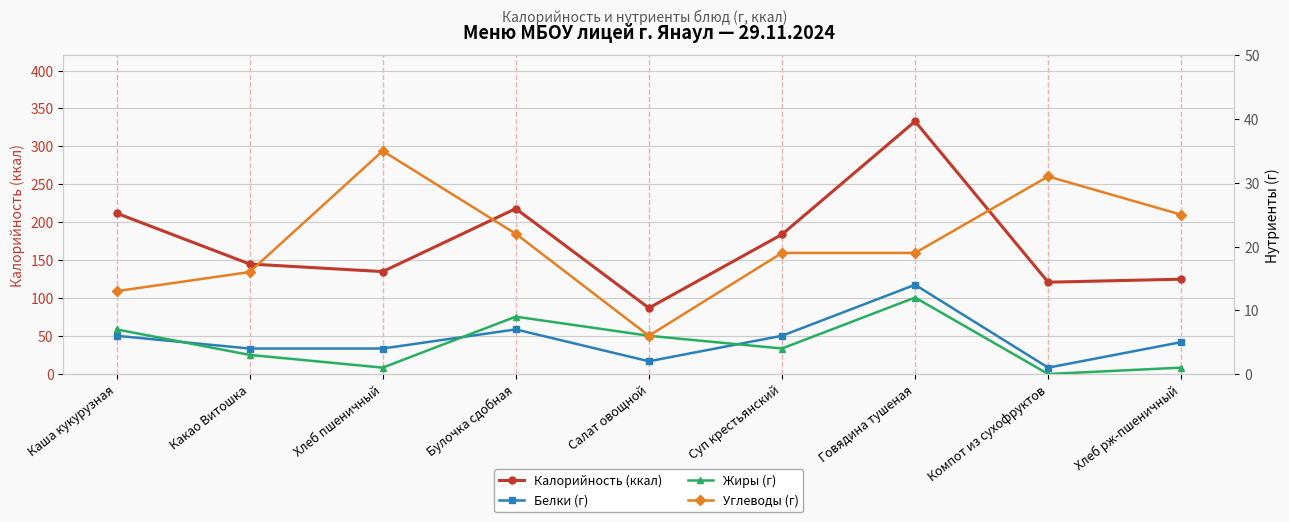

At which label is Жиры (г) closest to 6?

Салат овощной